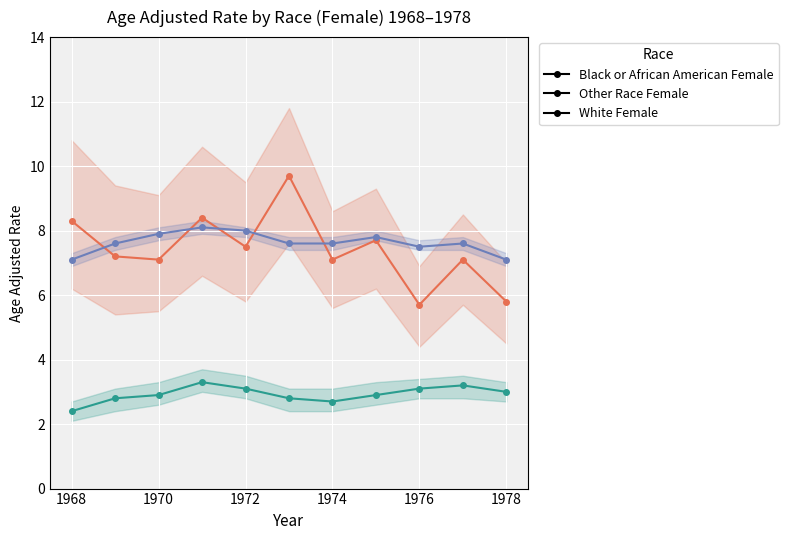

Read the Other Race Female value at 1972.

7.5